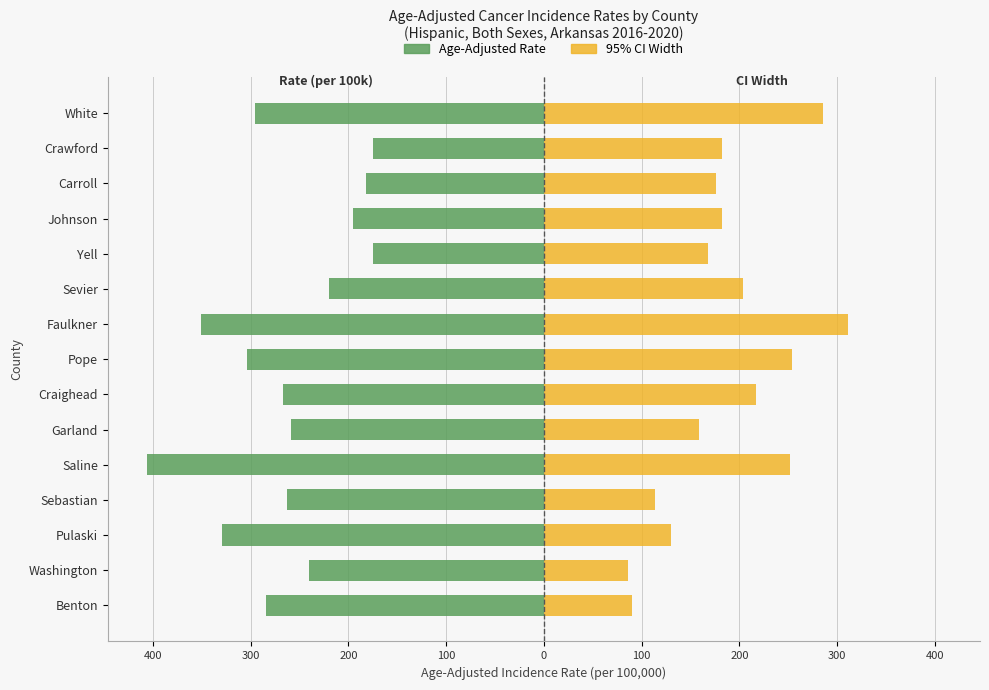

Which series has the widest spread of values?

Age-Adjusted Rate